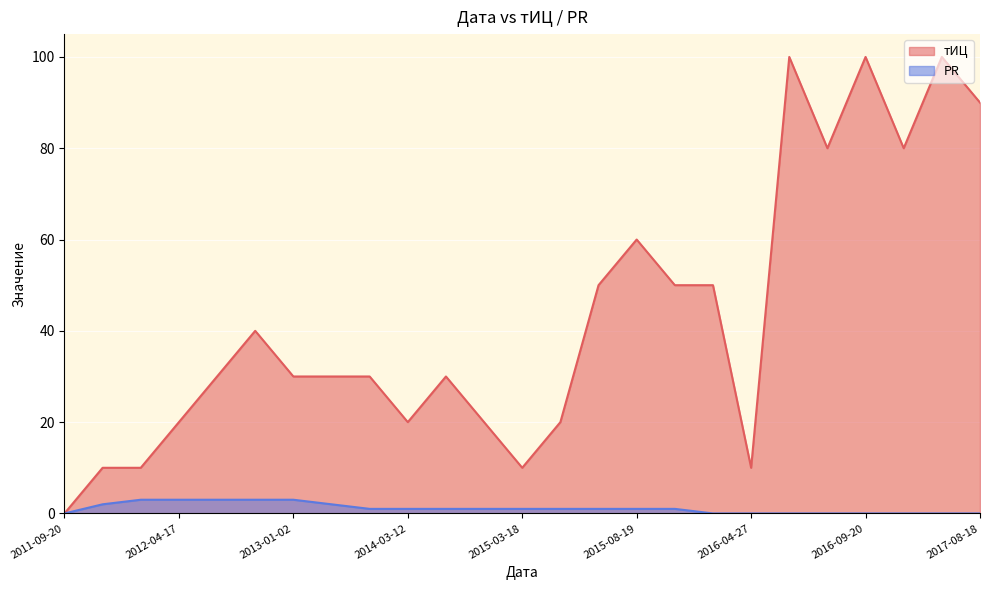

True or false: PR has a value of 0 at 2017-05-18.

True